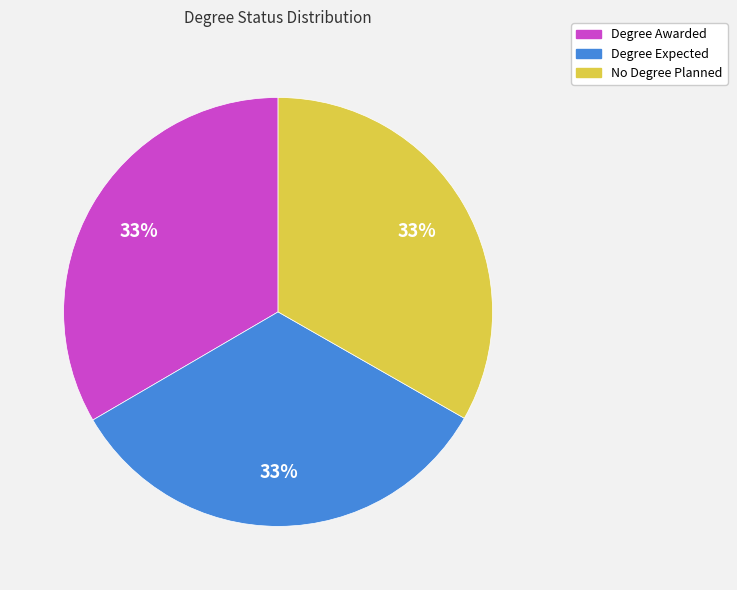

Is the sum of Degree Awarded and No Degree Planned greater than half?

Yes